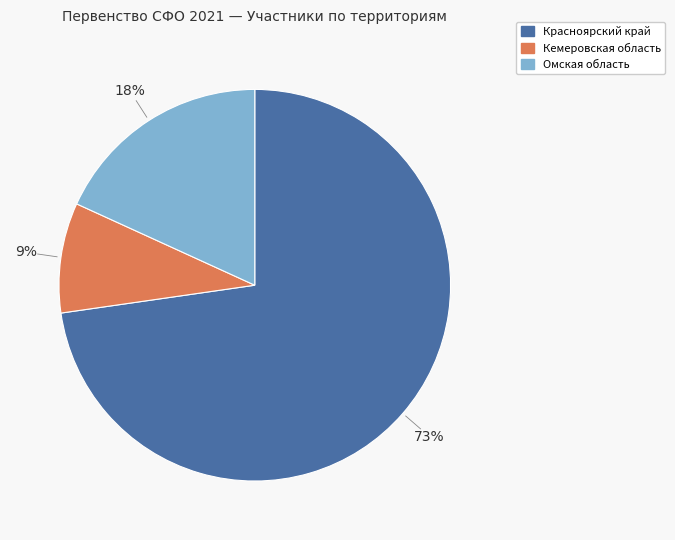

Do Красноярский край and Омская область together represent more than half of the pie?

Yes